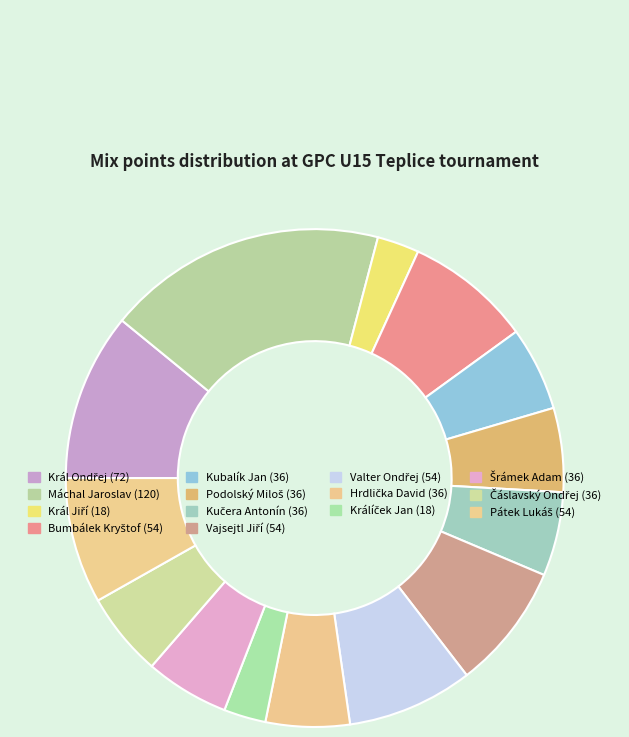

Rank the categories by value from highest to lowest.

Máchal Jaroslav, Král Ondřej, Bumbálek Kryštof, Vajsejtl Jiří, Valter Ondřej, Pátek Lukáš, Kubalík Jan, Podolský Miloš, Kučera Antonín, Hrdlička David, Šrámek Adam, Čáslavský Ondřej, Král Jiří, Králíček Jan